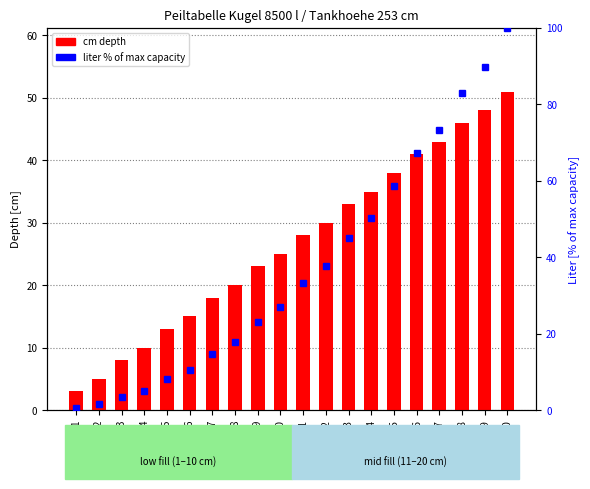

Reading left to right, transcribe all the data shown in this chart.

cm depth: 1=3.0	2=5.0	3=8.0	4=10.0	5=13.0	6=15.0	7=18.0	8=20.0	9=23.0	10=25.0	11=28.0	12=30.0	13=33.0	14=35.0	15=38.0	16=41.0	17=43.0	18=46.0	19=48.0	20=51.0
liter % of max: 1=0.6	2=1.5	3=3.3	4=5.1	5=8.1	6=10.6	7=14.7	8=17.9	9=23.2	10=26.9	11=33.3	12=37.8	13=45.2	14=50.3	15=58.5	16=67.2	17=73.4	18=83.0	19=89.7	20=100.0